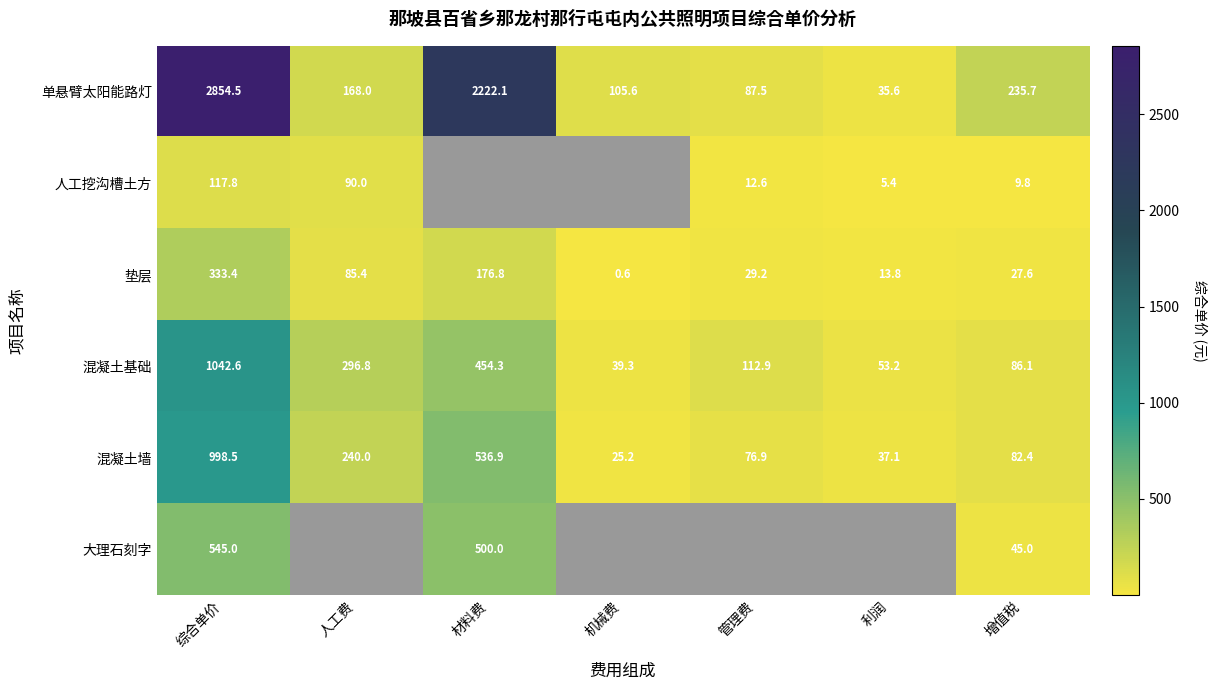

What is the difference between the highest and lowest values at 机械费?

105.0